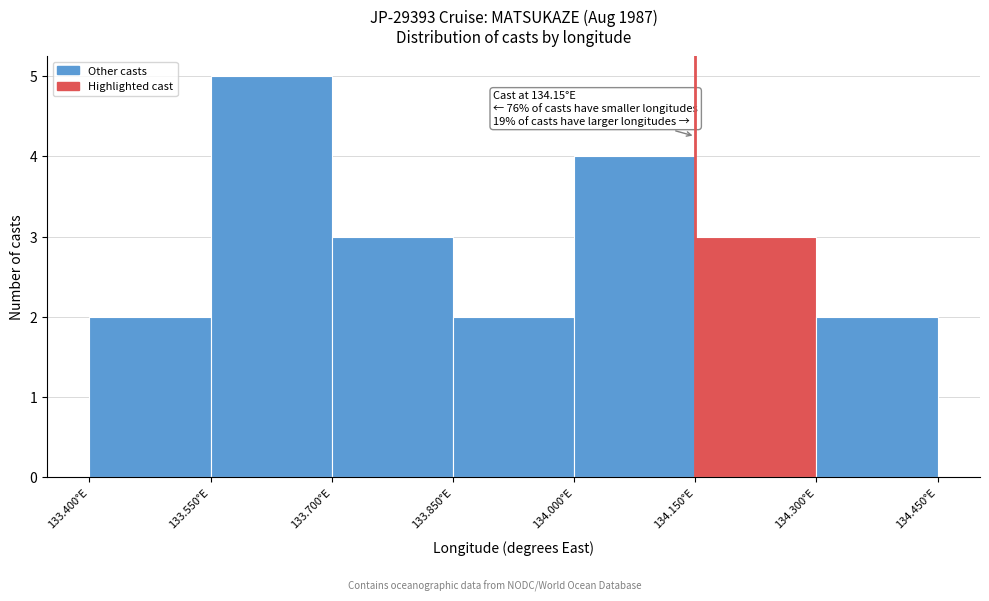

Which range on the x-axis has the tallest bar?

133.55 to 133.70